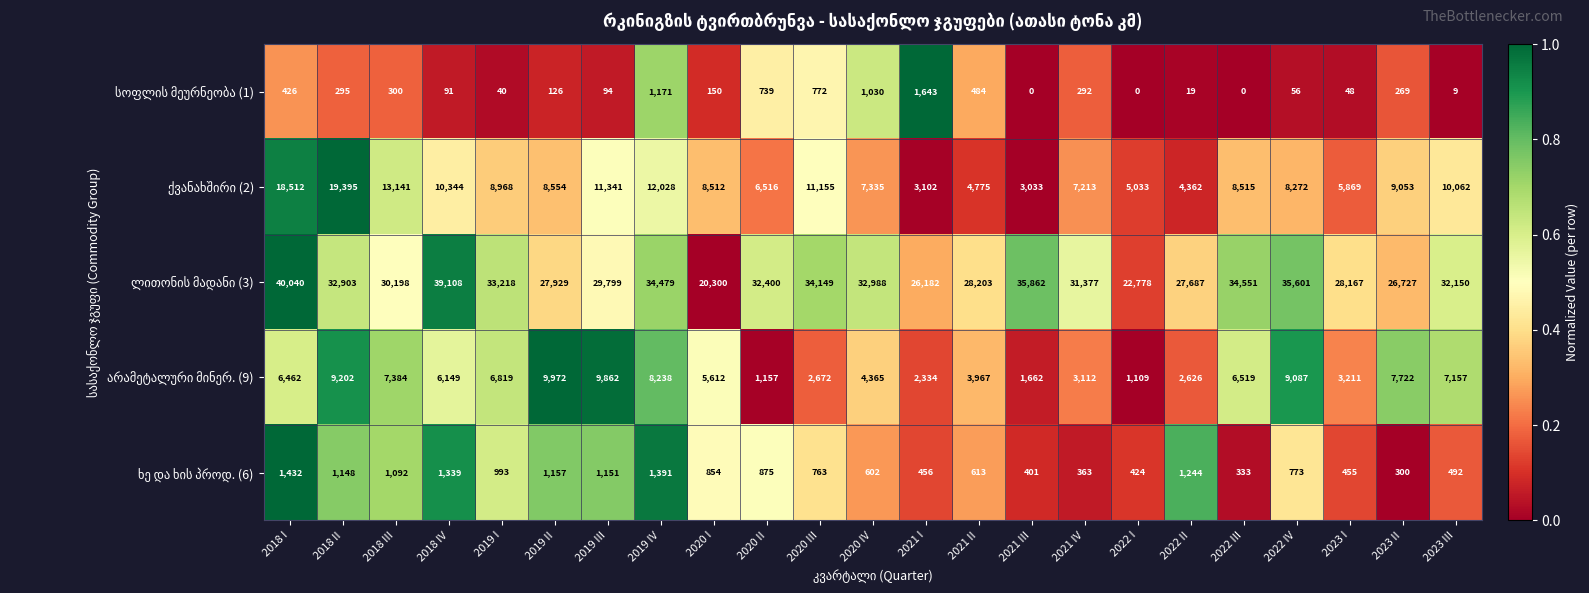

What is the spread (max minus min) of values at 2018 III?

29898